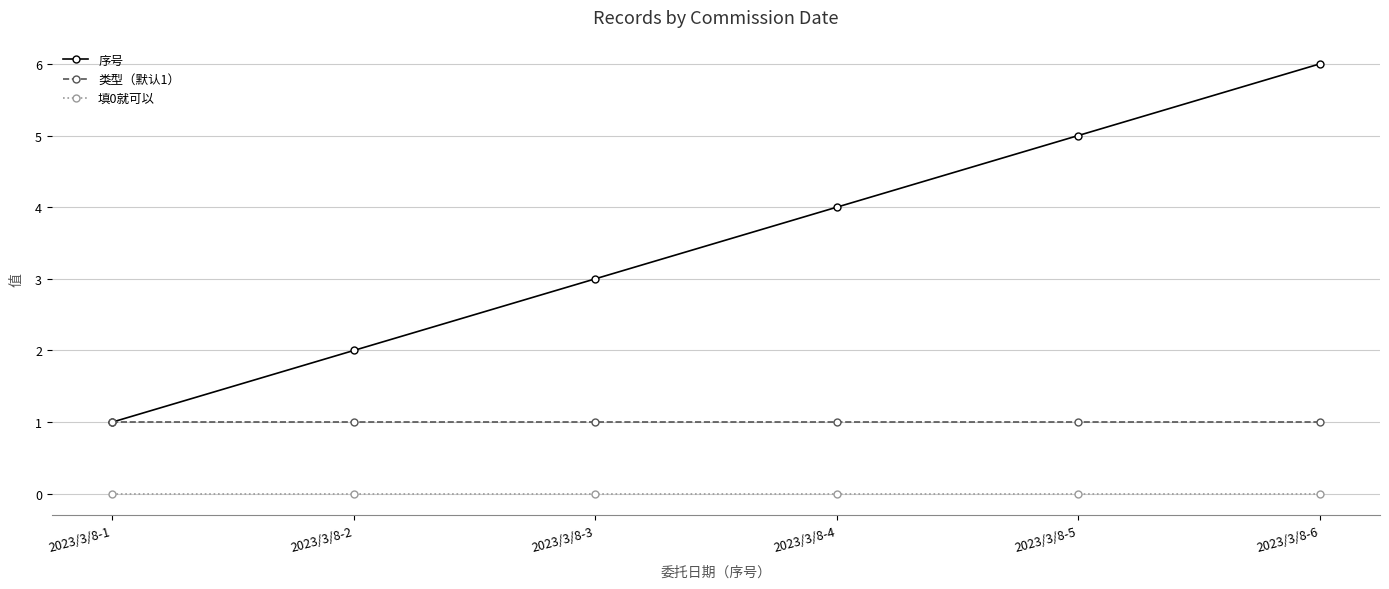

What is the sum of all 类型（默认1） values?

6